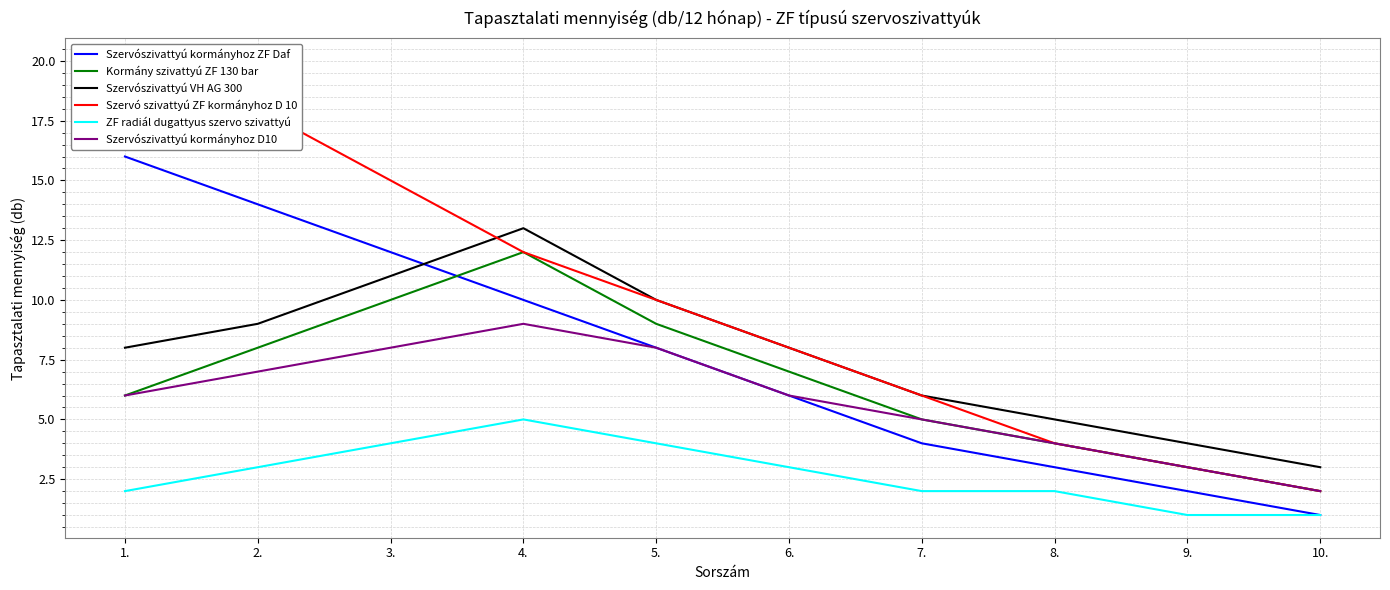

At which category is the sum across all series the highest?

4.